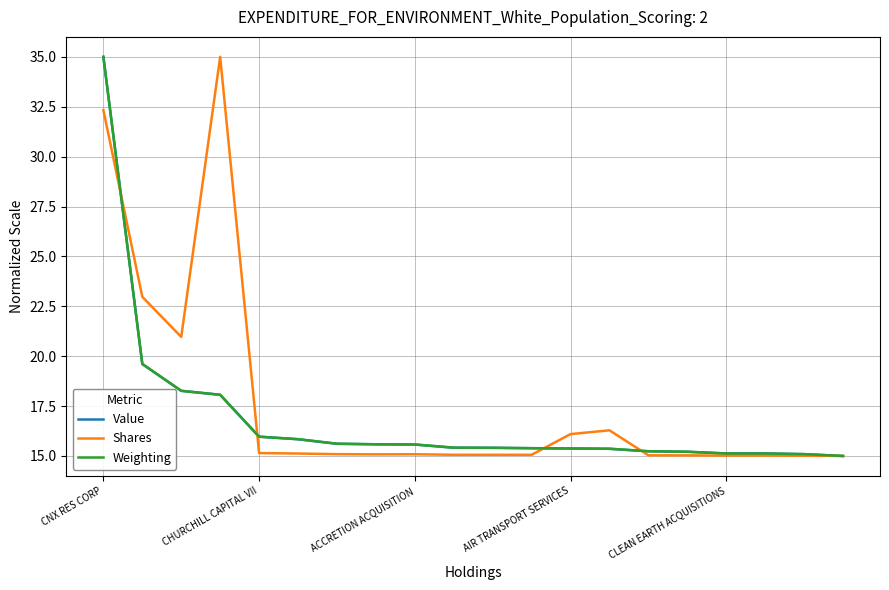

What is the highest value of the Value series?

35.0